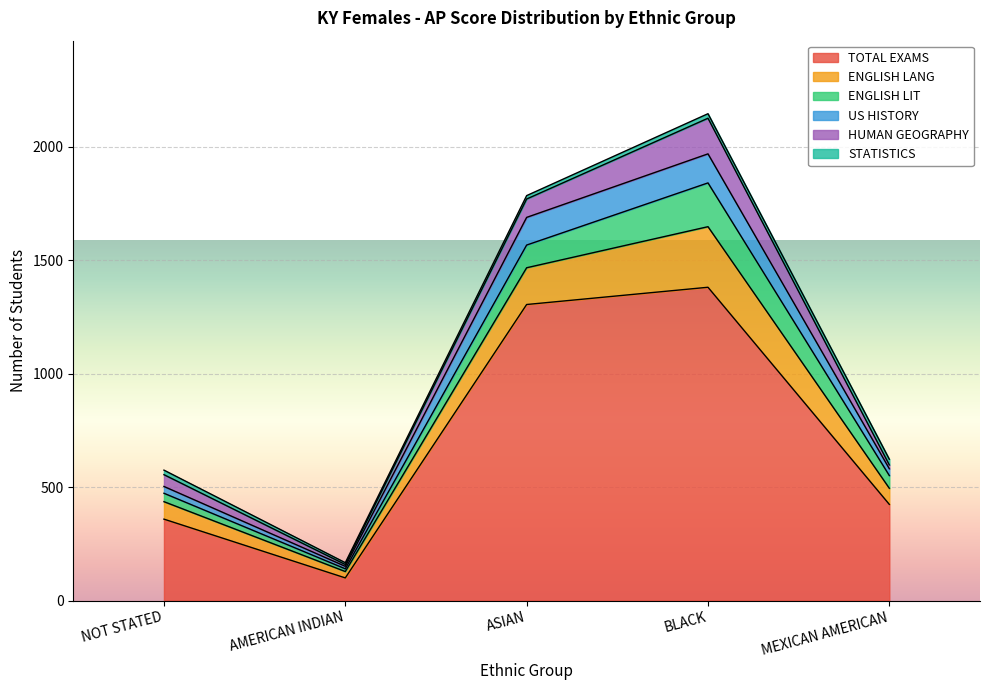

Which series changed the most between NOT STATED and AMERICAN INDIAN?

TOTAL EXAMS